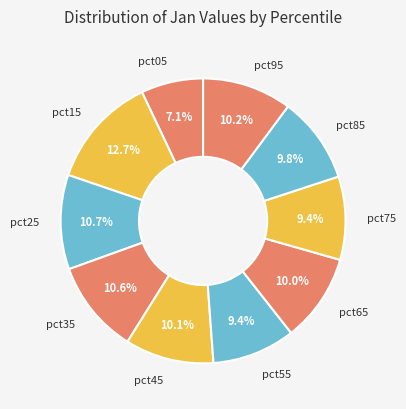

To the nearest percent, what is the combined percentage of pct95 and pct85?

20%